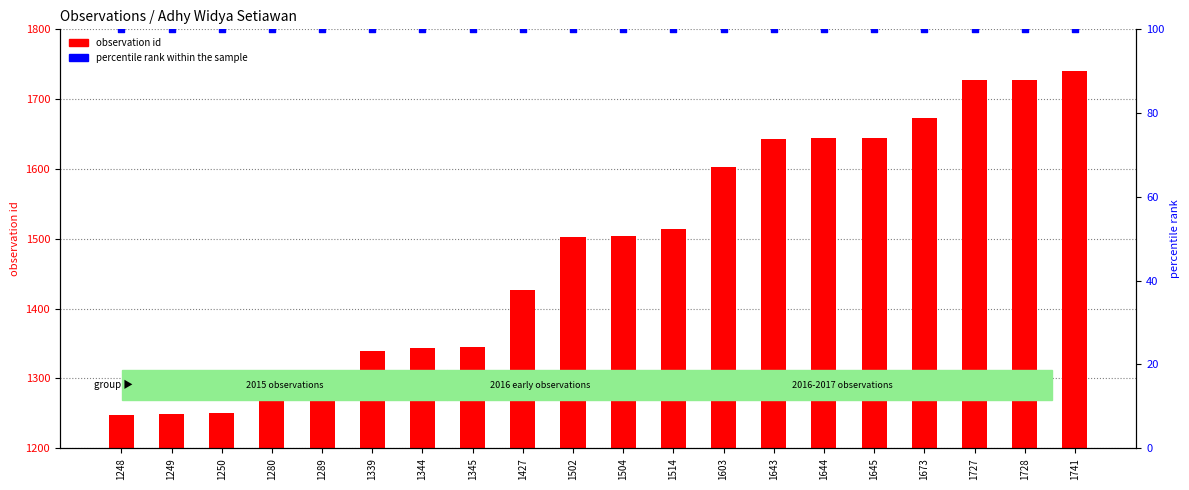

Which series has the largest total across all categories?

observation id